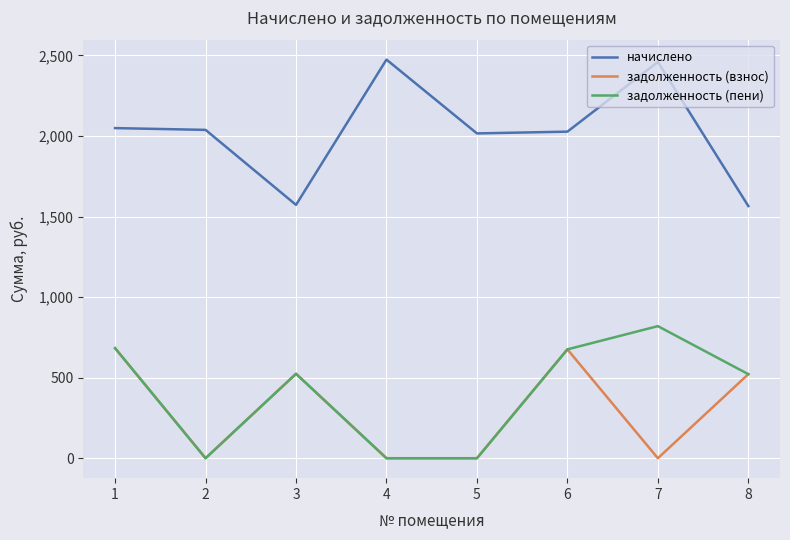

The value of начислено at 2 is 2038.3. True or false?

True